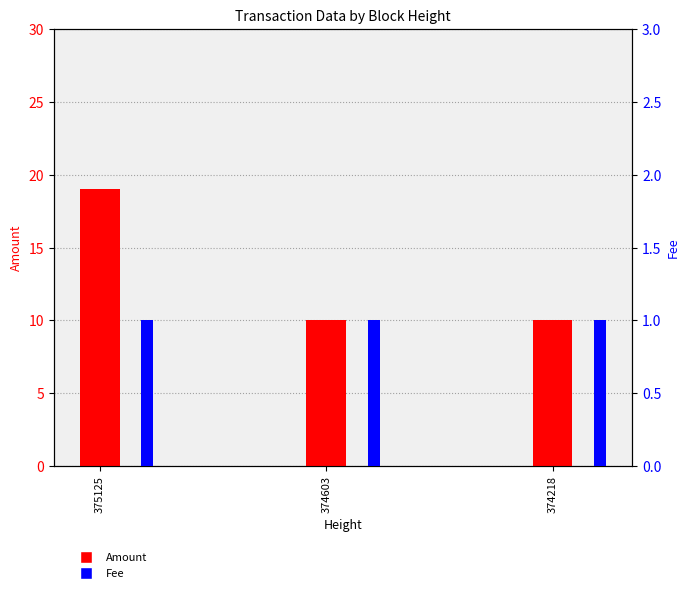

At which category is the sum across all series the highest?

375125